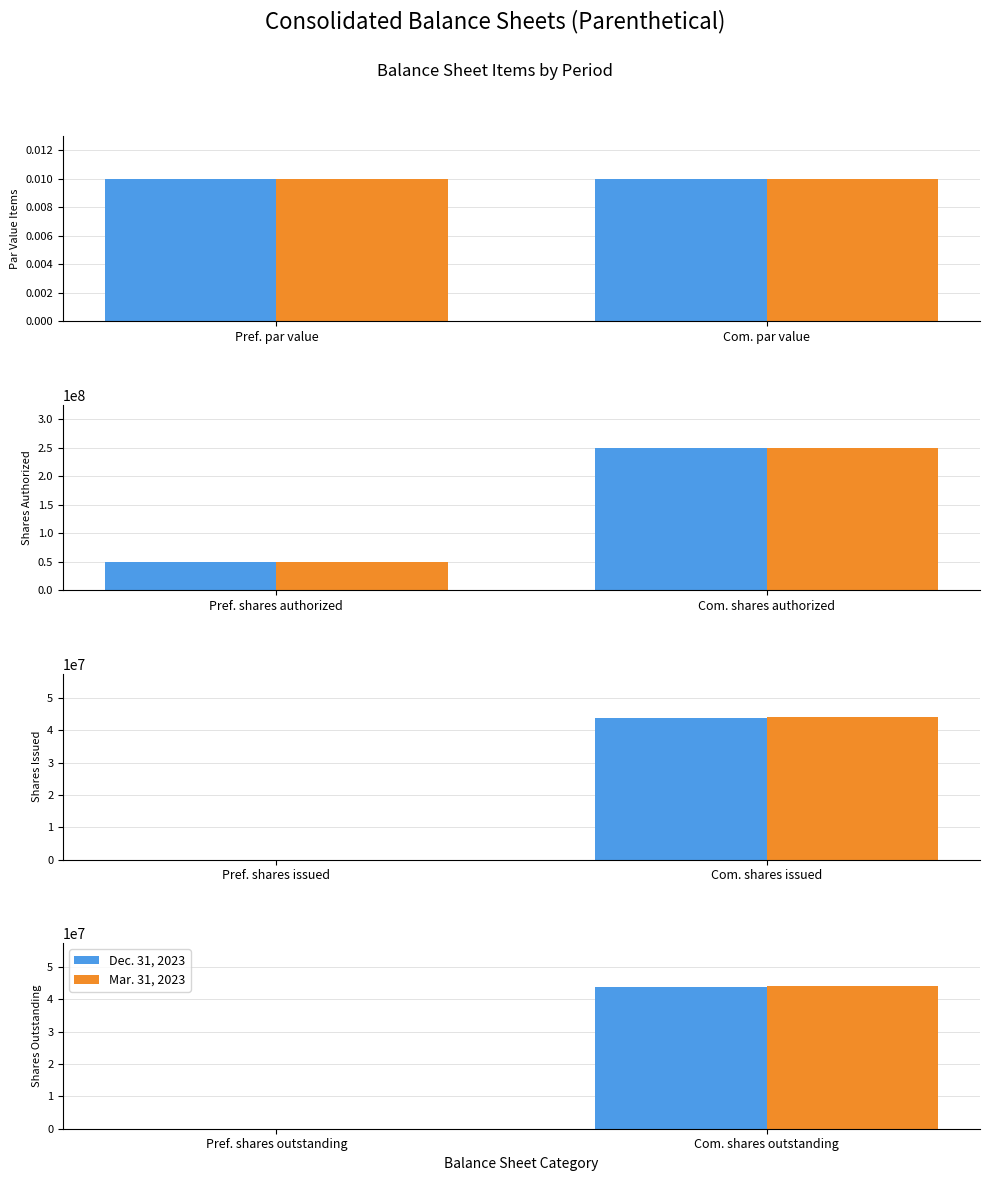

What is the label of the 2nd bar from the left?

Com. shares outstanding